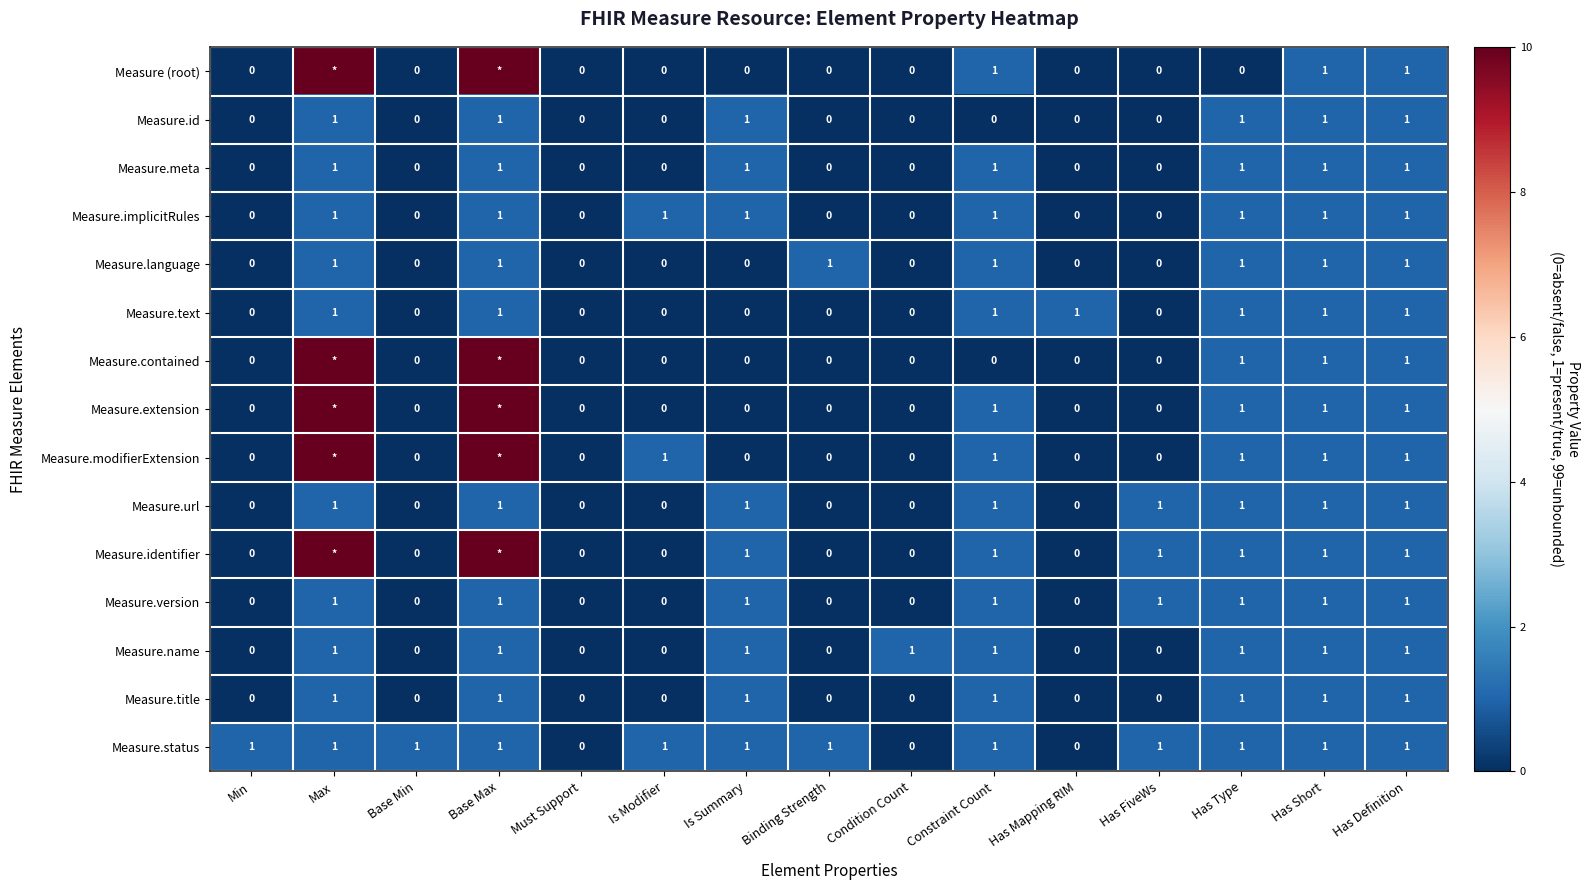

Is it true that Measure.status equals 0 at Max?

False